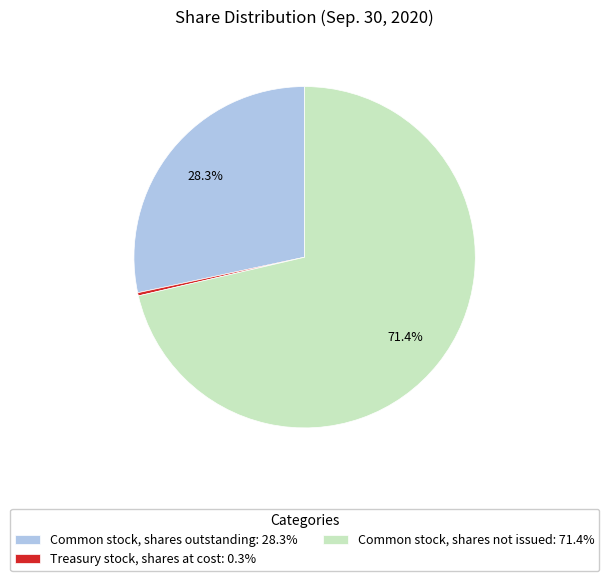

Between Common stock, shares outstanding: 28.3% and Common stock, shares not issued: 71.4%, which is larger?

Common stock, shares not issued: 71.4%